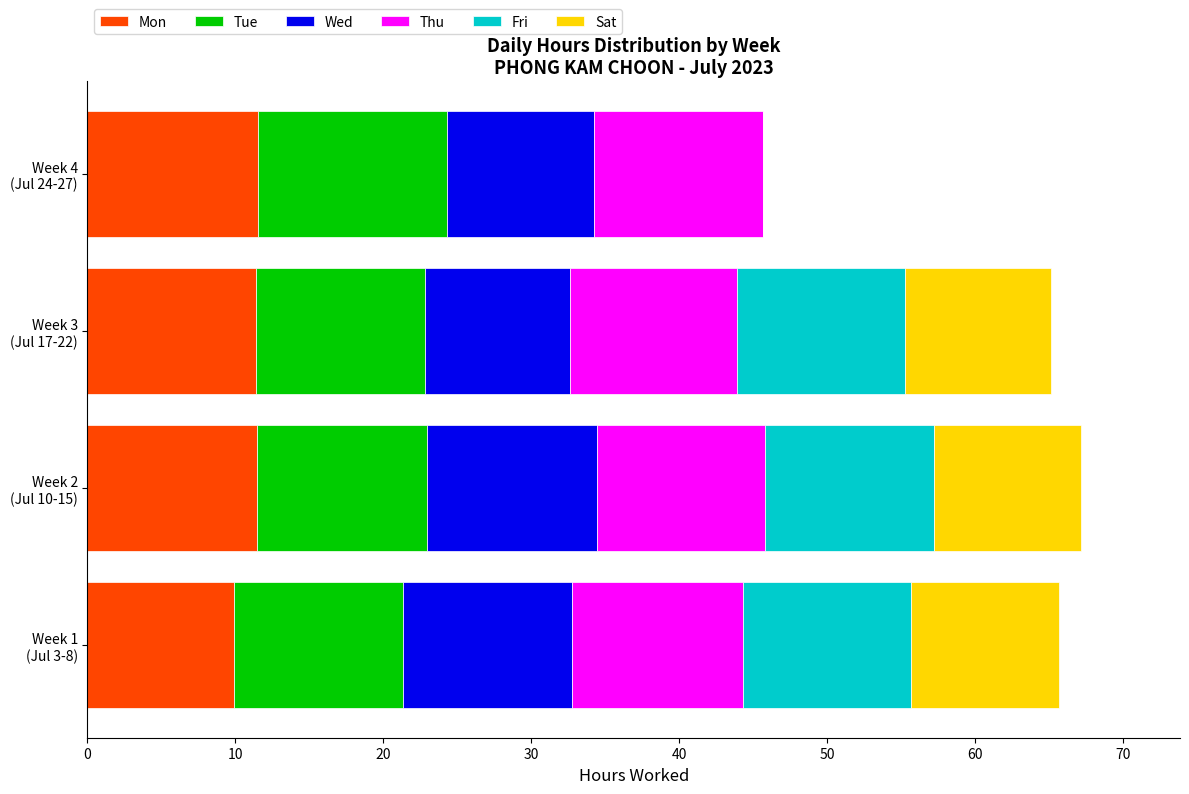

What is the sum of all Mon values?

44.3